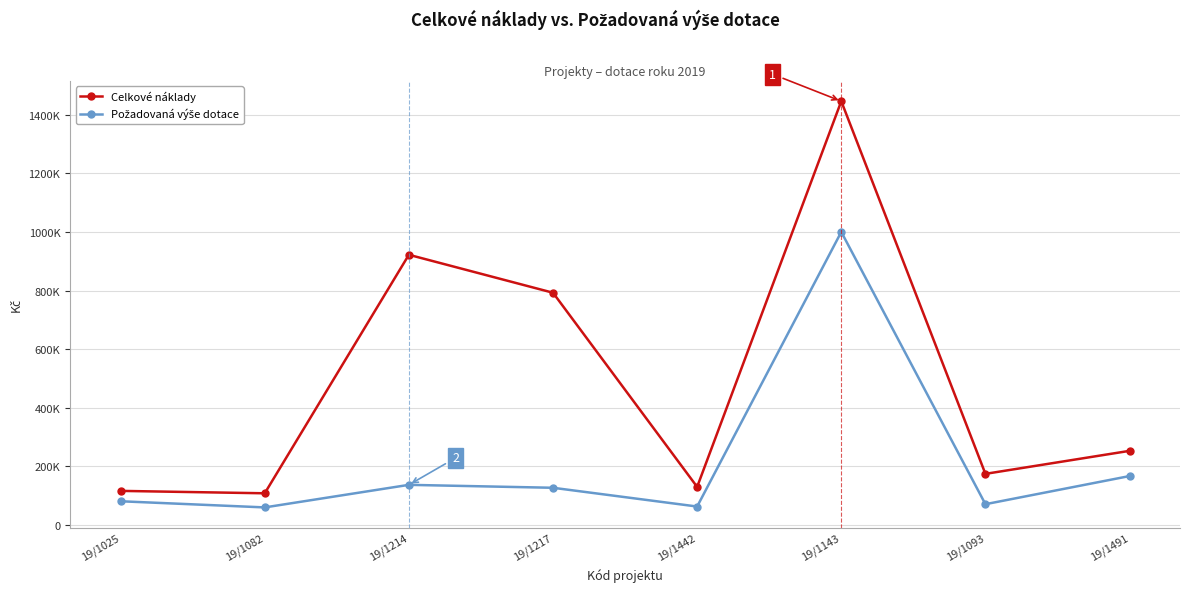

What is the value of the Požadovaná výše dotace point at the 1st from the left?

81000